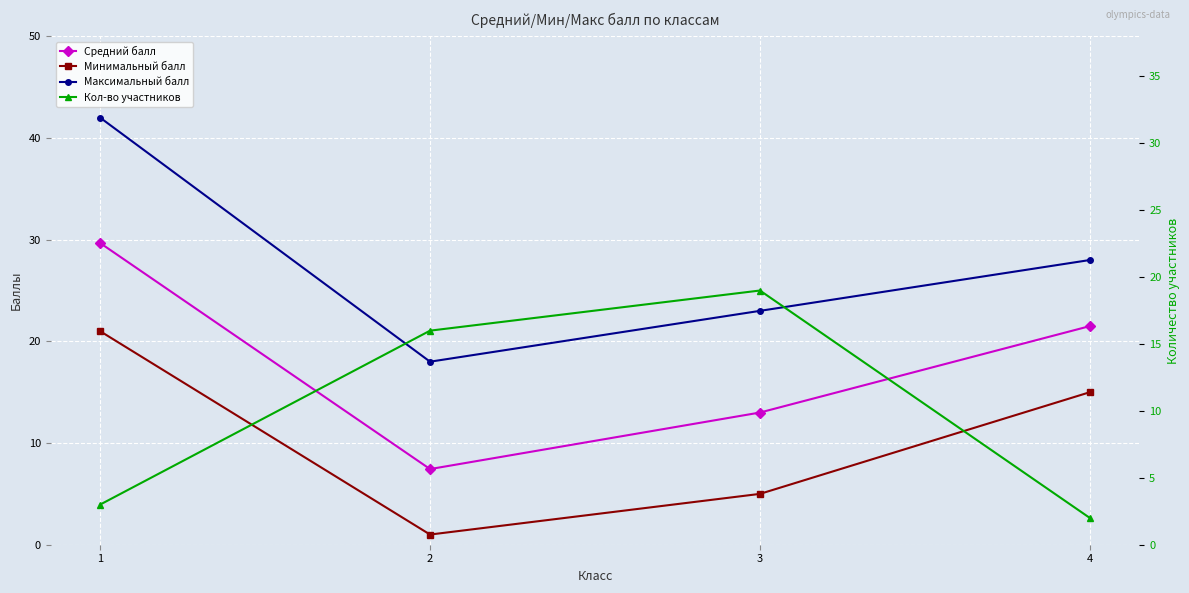

True or false: Средний балл has a value of 3.6 at 3.

False